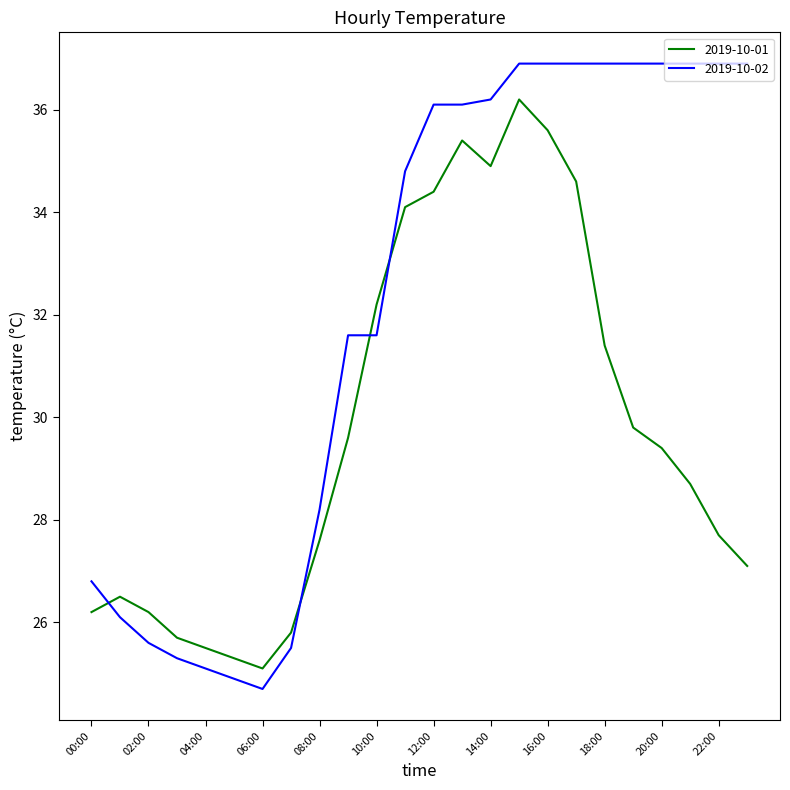

What is the highest value of the 2019-10-02 series?

36.9